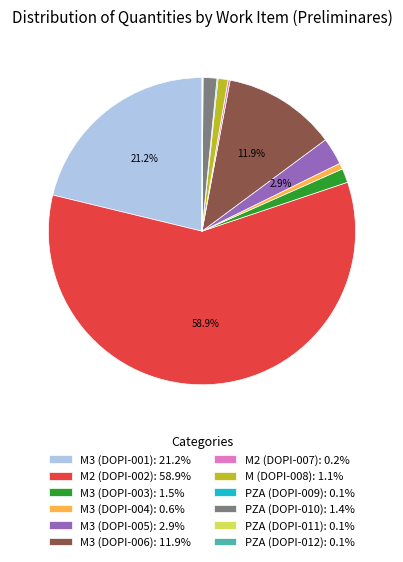

Which category accounts for the majority?

M2 (DOPI-002)